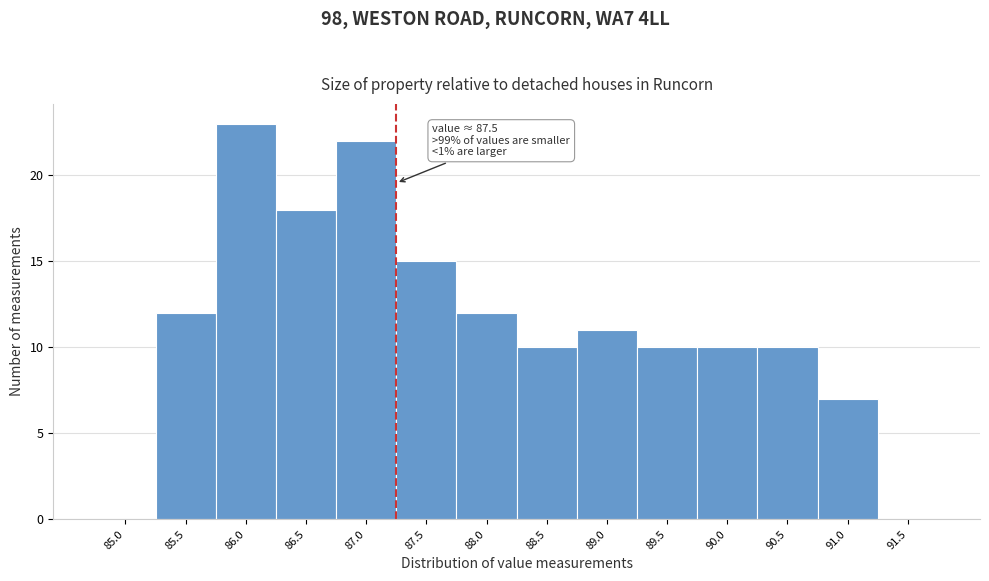

Reading left to right, extract all data points from this chart.

85.0=0	85.5=12	86.0=23	86.5=18	87.0=22	87.5=15	88.0=12	88.5=10	89.0=11	89.5=10	90.0=10	90.5=10	91.0=7	91.5=0